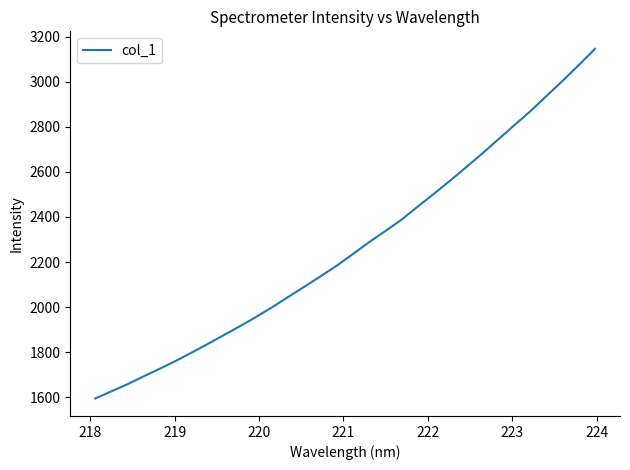

What is the difference between the maximum and minimum values?

1551.4